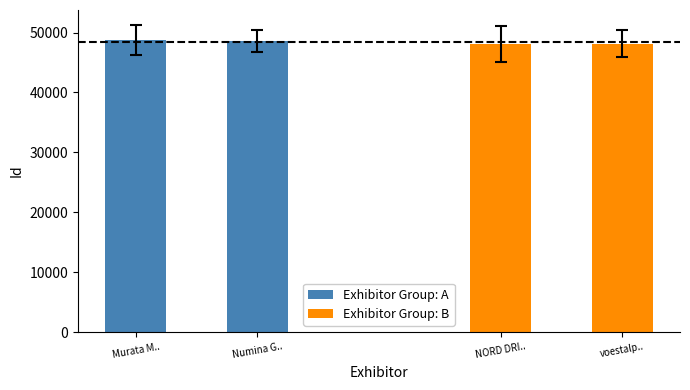

Is it true that Exhibitor Group: A equals 48626 at Numina G..?

True